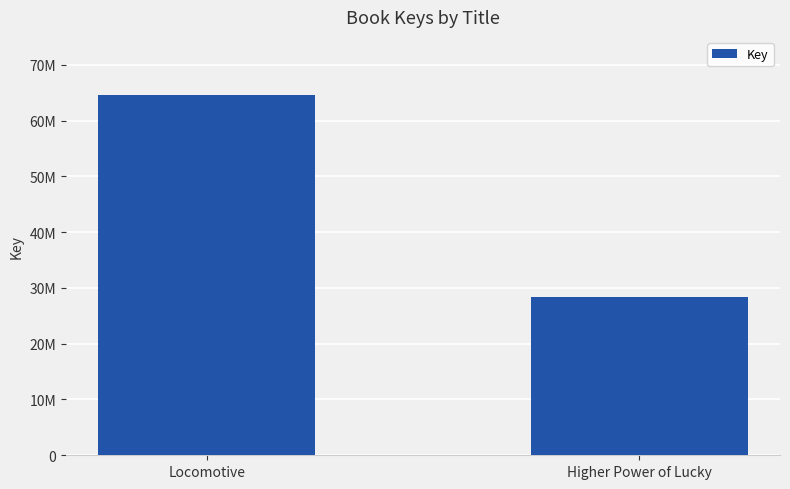

What is the greatest value displayed?

64563133